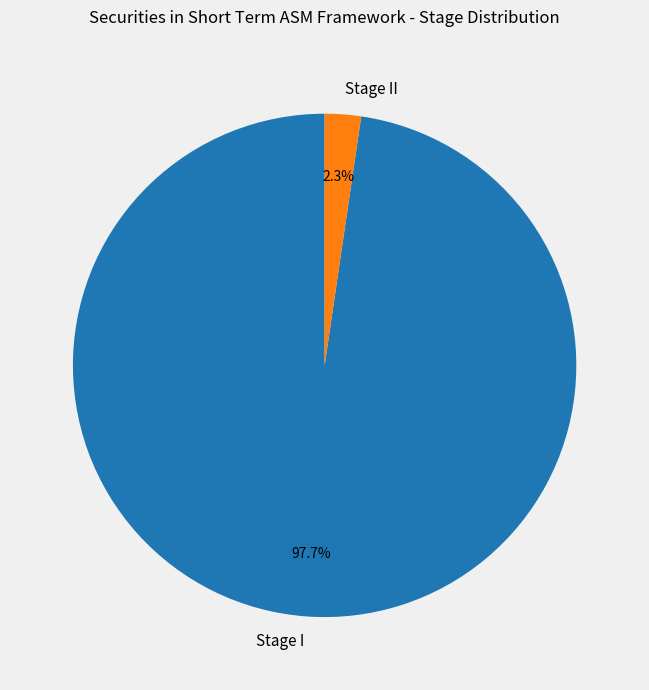

Rank the categories by value from highest to lowest.

Stage I, Stage II